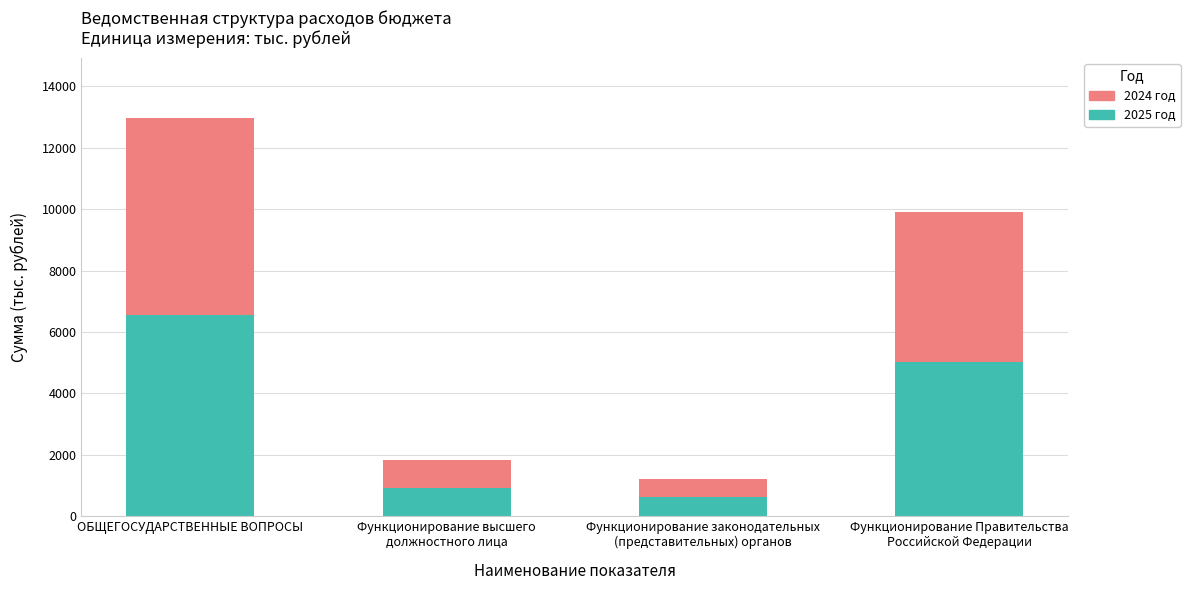

At which category is the sum across all series the highest?

ОБЩЕГОСУДАРСТВЕННЫЕ ВОПРОСЫ